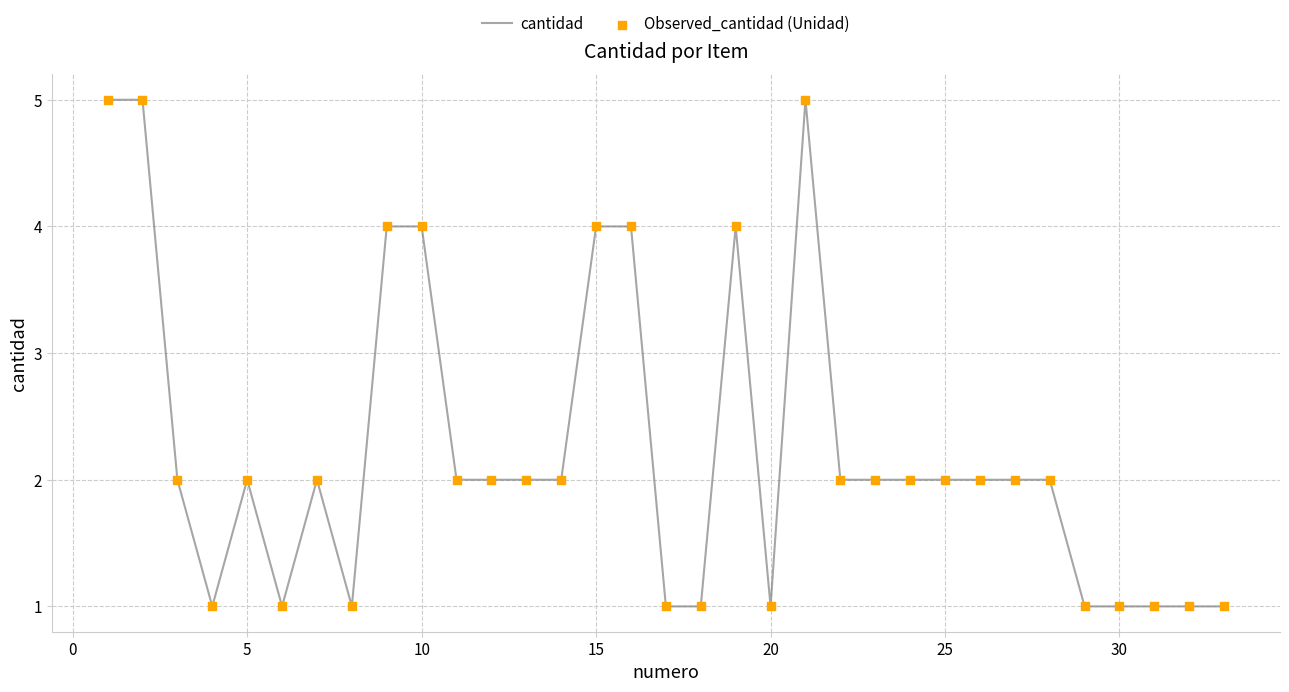

What is the difference between the maximum and minimum values?

4